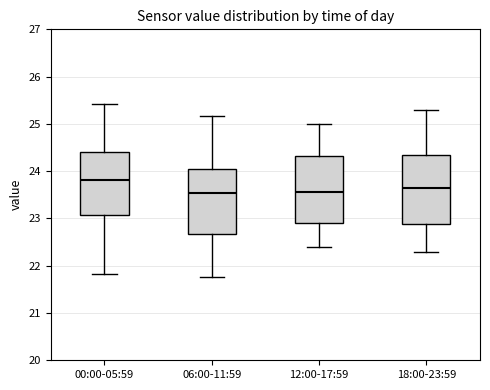

Reading left to right, transcribe this box plot: for each box, give where its median line is, the range the box spans, and where its two whiskers end, as read against the y-axis. The values are not printed on the chart, so give them approximately, as read against the axis.

00:00-05:59: median 23.8, box 23.1 to 24.4, whiskers 21.8 to 25.4
06:00-11:59: median 23.5, box 22.7 to 24.0, whiskers 21.8 to 25.2
12:00-17:59: median 23.6, box 22.9 to 24.3, whiskers 22.4 to 25.0
18:00-23:59: median 23.7, box 22.9 to 24.4, whiskers 22.3 to 25.3